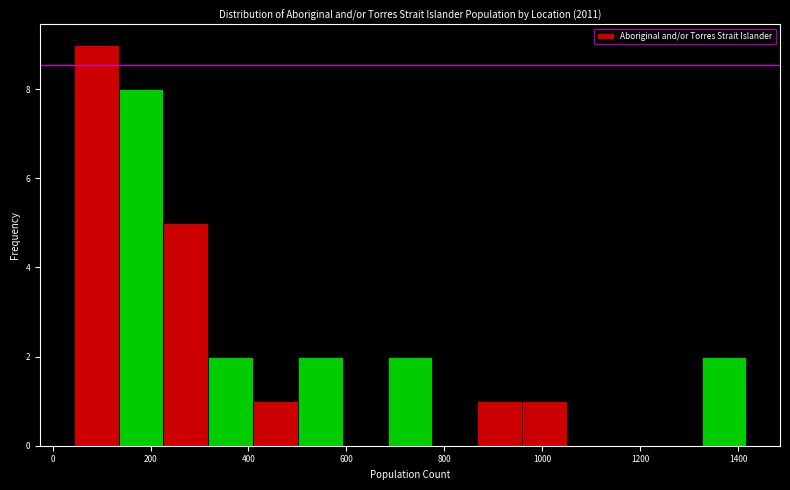

How tall is the bar that spans 140 to 220 on the x-axis? Neither the bar edges nor the heights are printed on the chart, so give them approximately, as read against the axes.

8